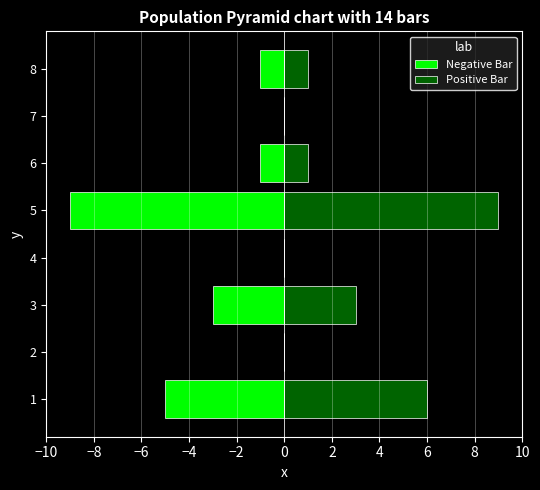

Is the value of Positive Bar at 8 greater than the value of Negative Bar at 5?

Yes